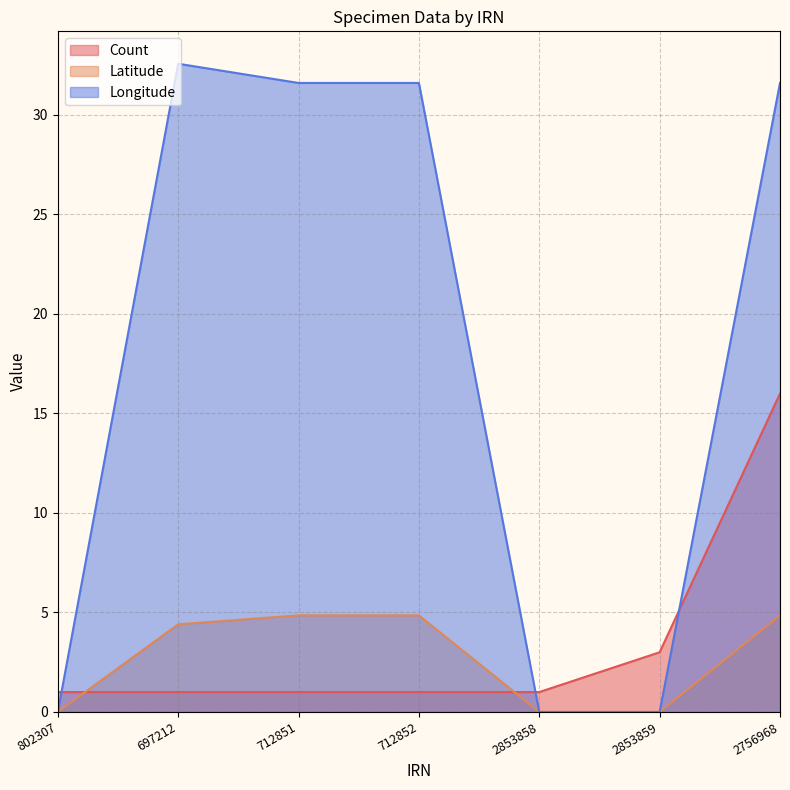

True or false: Count has more than 2 interior local peaks.

False